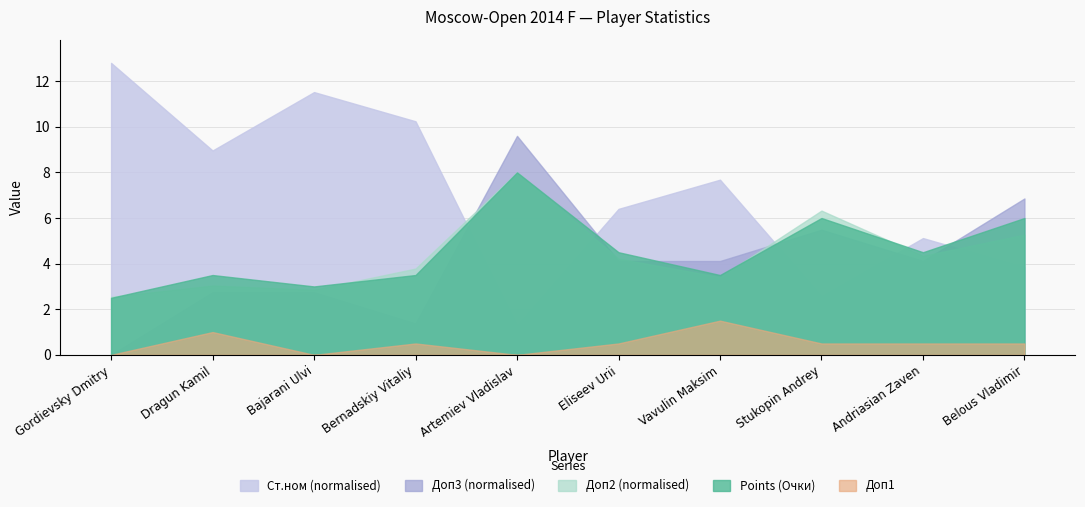

At which label is Доп3 closest to 3?

Eliseev Urii